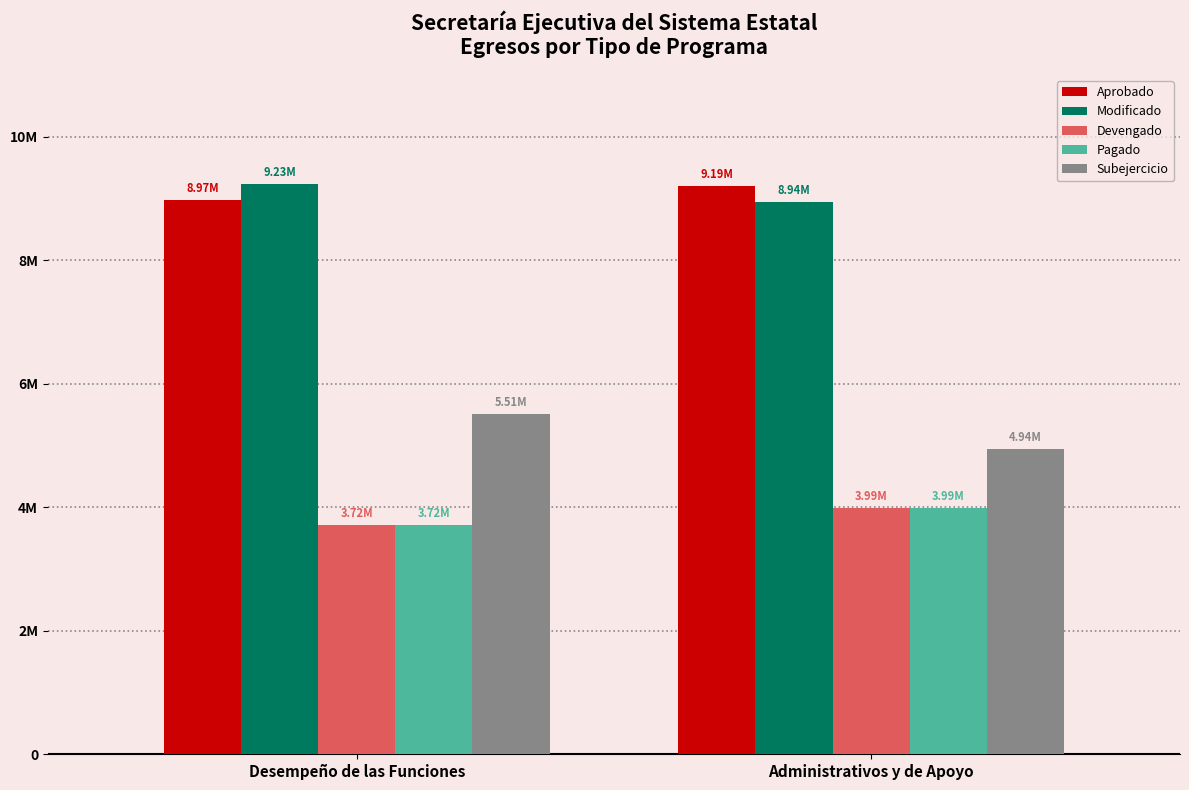

Rank the categories by Devengado value from lowest to highest.

Desempeño de las Funciones, Administrativos y de Apoyo